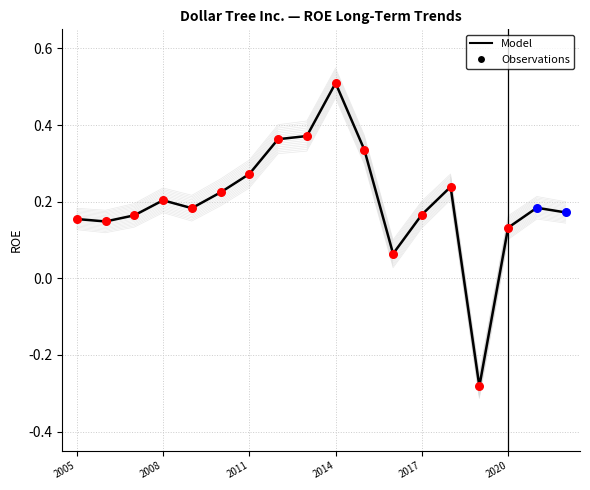

What is the change in value from 2005 to 14?

-0.4